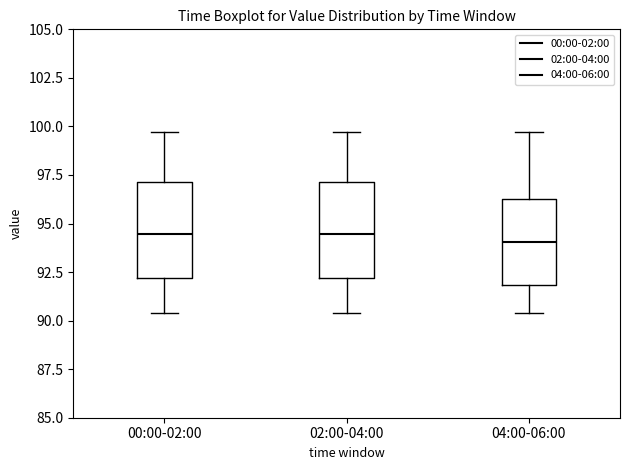

Where is the lower edge of the box for 00:00-02:00 on the y-axis? The values are not printed on the chart, so give them approximately, as read against the axis.

92.0